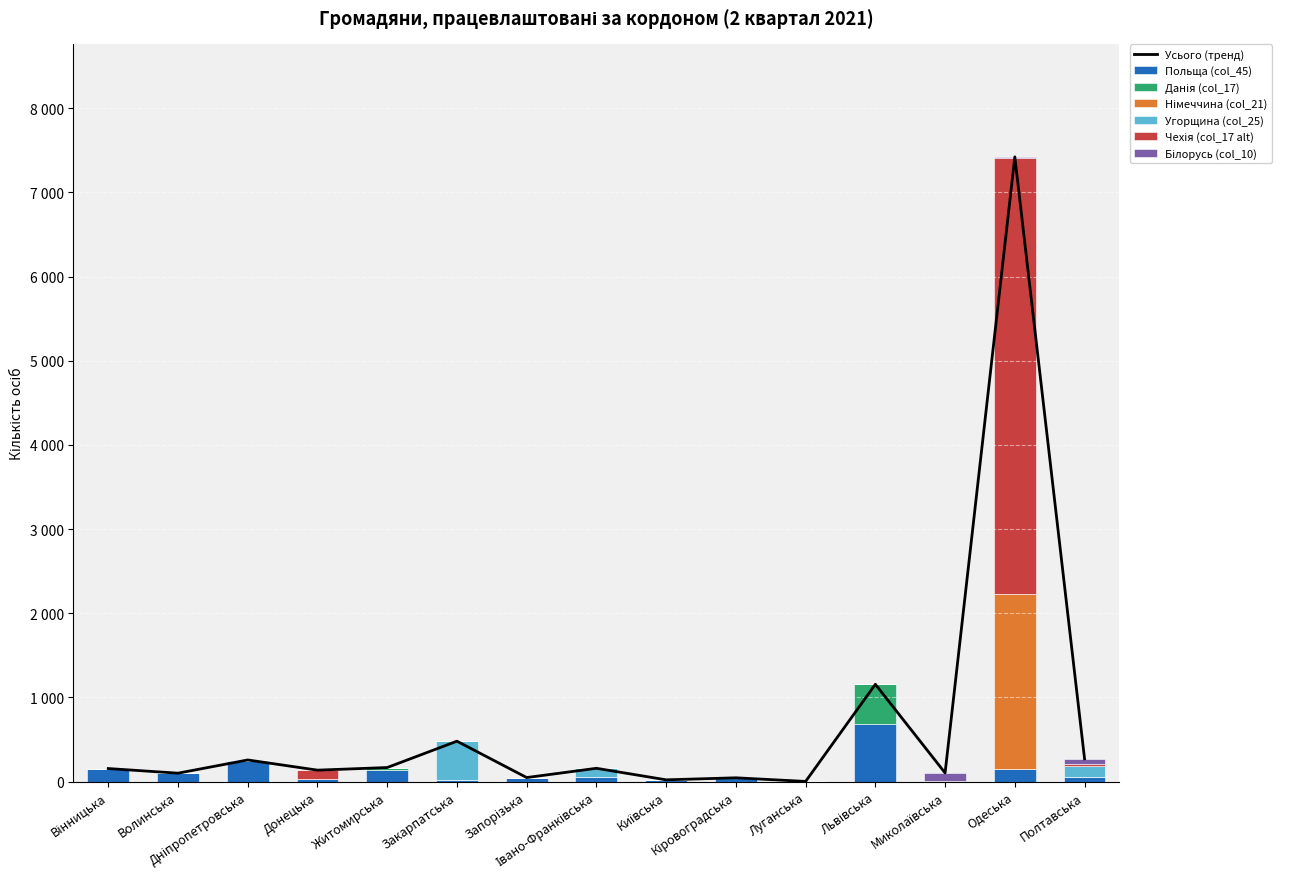

Is the value of Данія (col_17) at Луганська greater than the value of Німеччина (col_21) at Закарпатська?

No